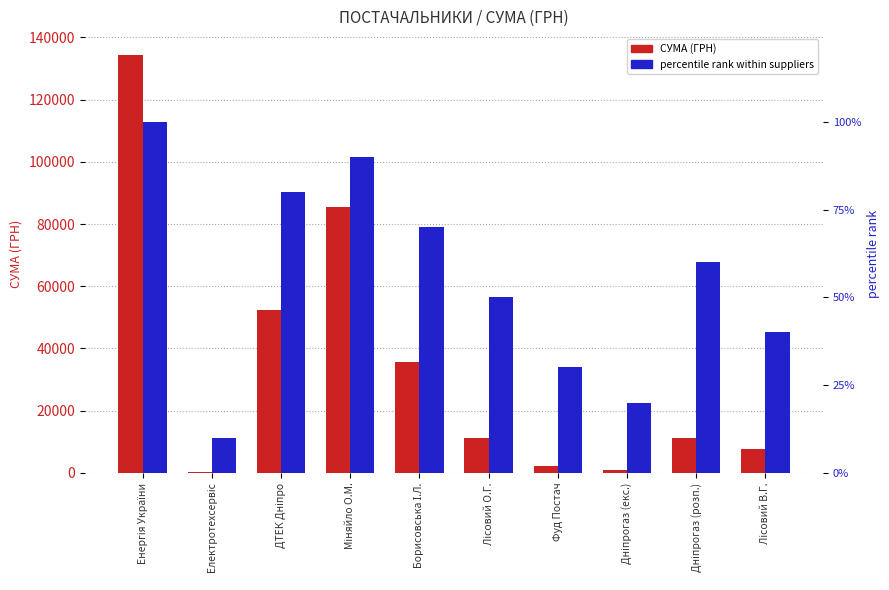

Rank the series by their average value, from lowest to highest.

percentile rank within suppliers, СУМА (ГРН)